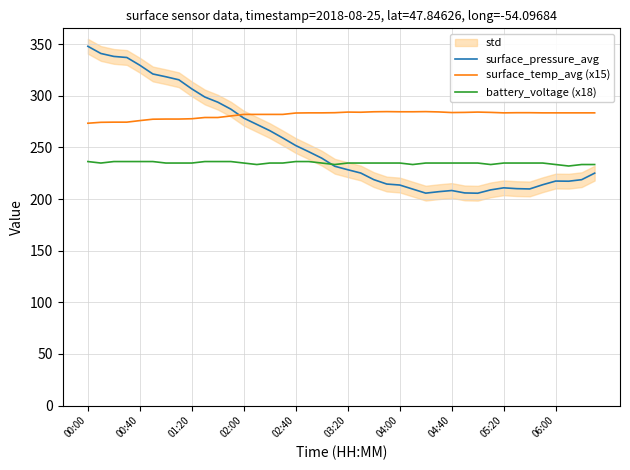

True or false: surface_temp_avg (x15) and battery_voltage (x18) cross at least once.

False